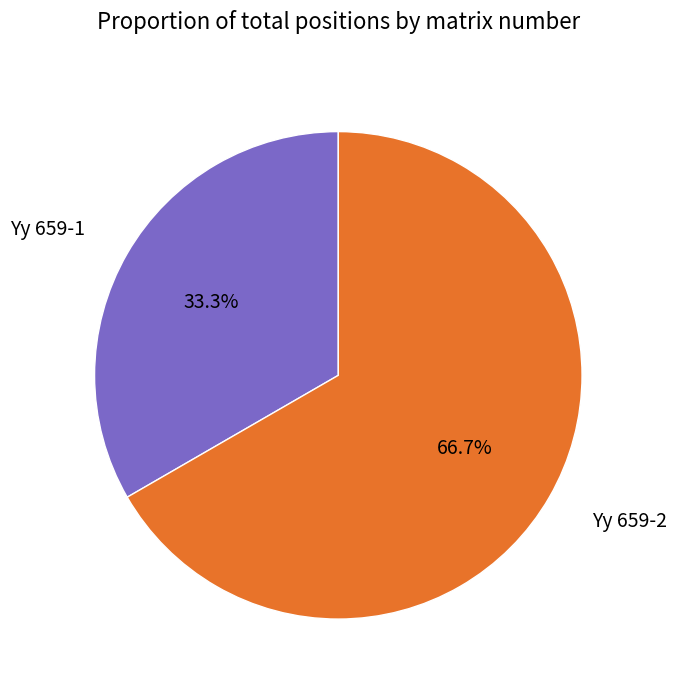

How many slices are in this pie chart?

2